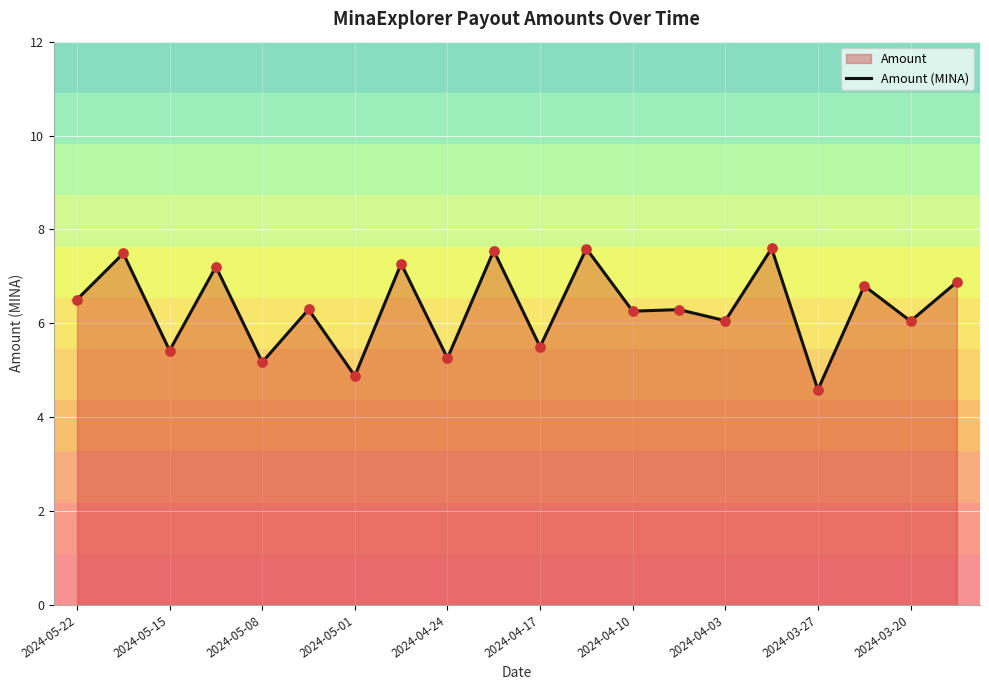

Between 2024-04-17 and 2024-05-22, which is larger?

2024-05-22